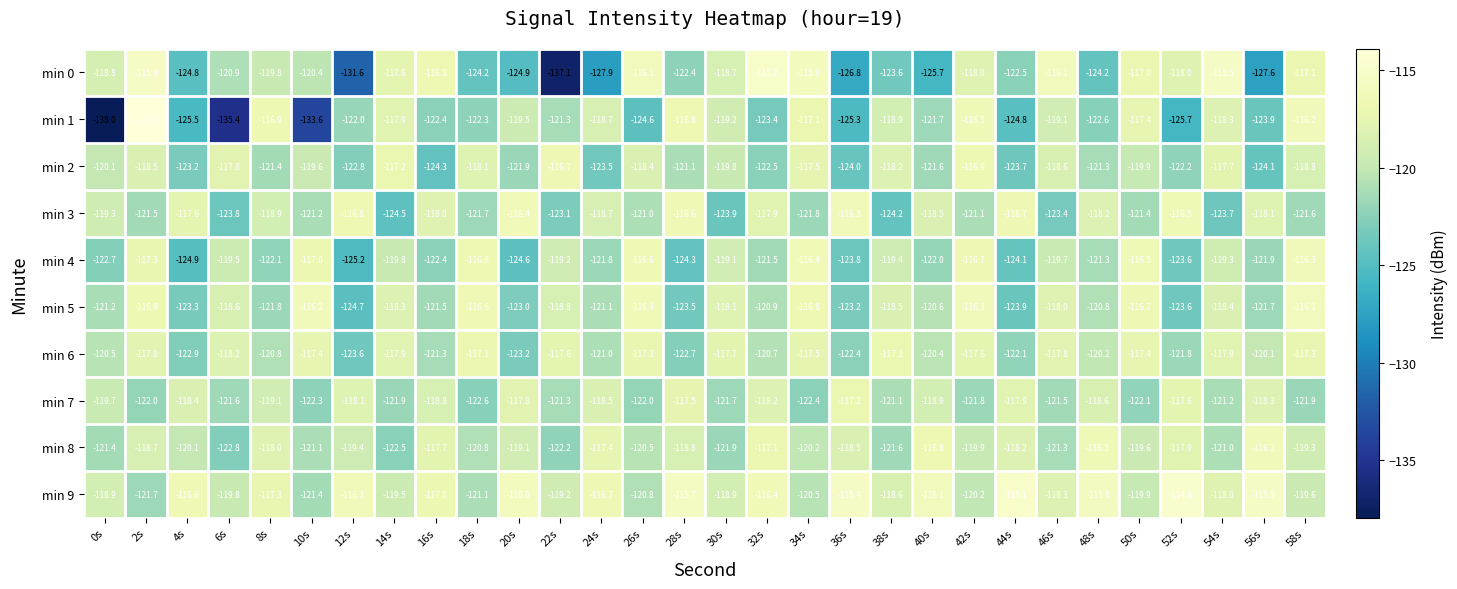

What is the difference between the second highest and second lowest values in the min 9 series?

6.3